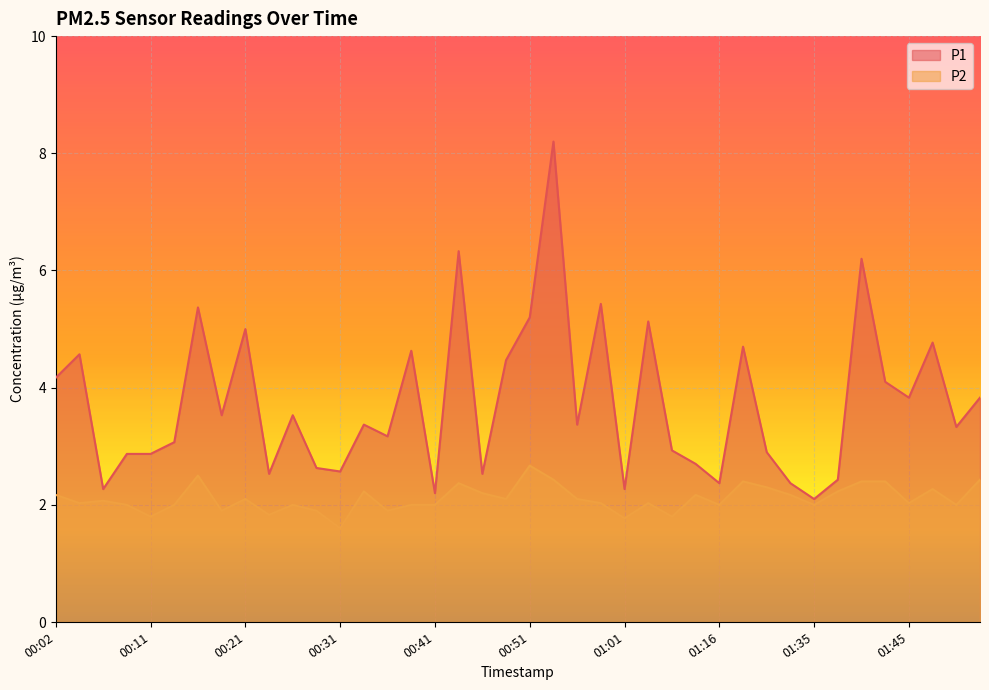

Is the value of P1 at 00:19 greater than the value of P2 at 00:36?

Yes